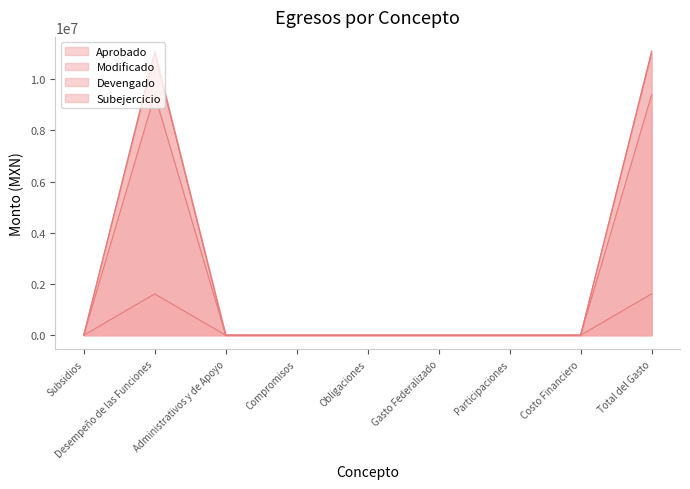

What is the sum of all Devengado values?

3229290.6